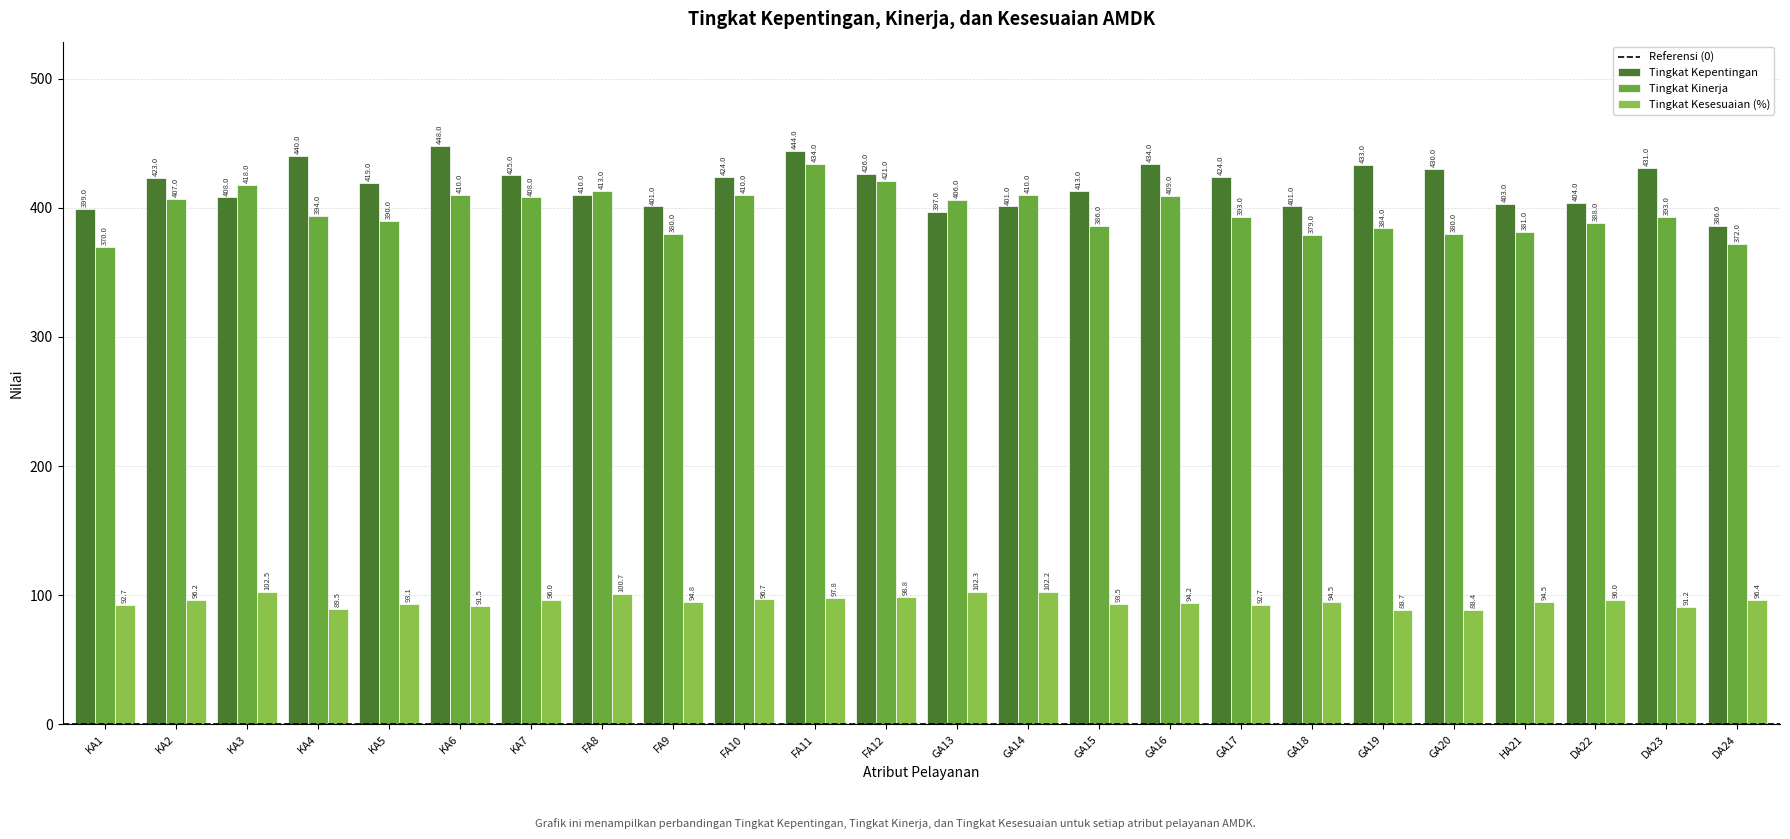

Which series has the largest total across all categories?

Tingkat Kepentingan